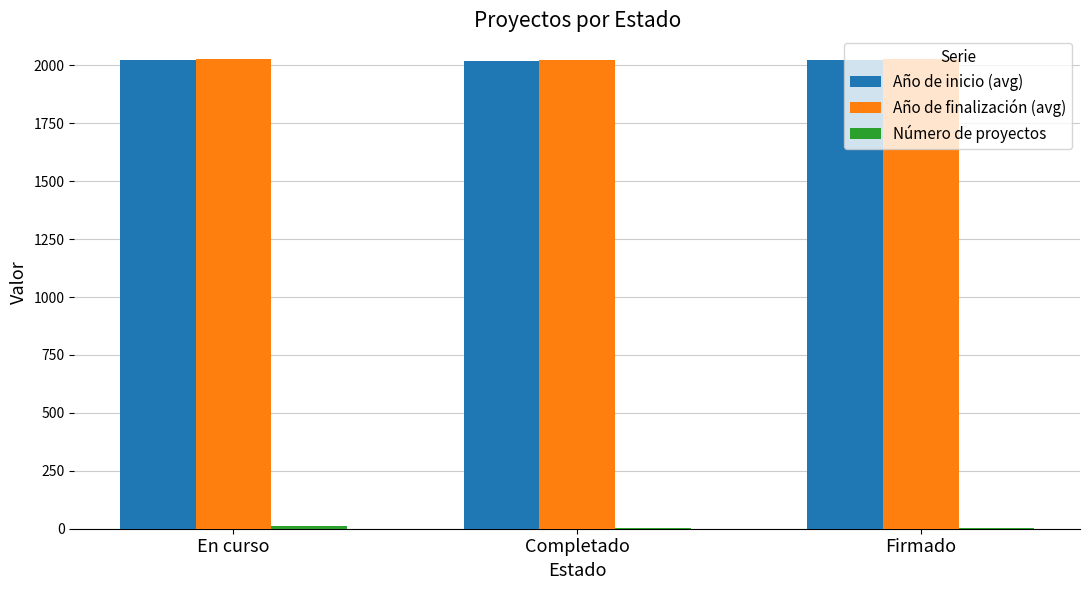

The Año de finalización (avg) series shows 2026.1 at En curso. True or false?

True